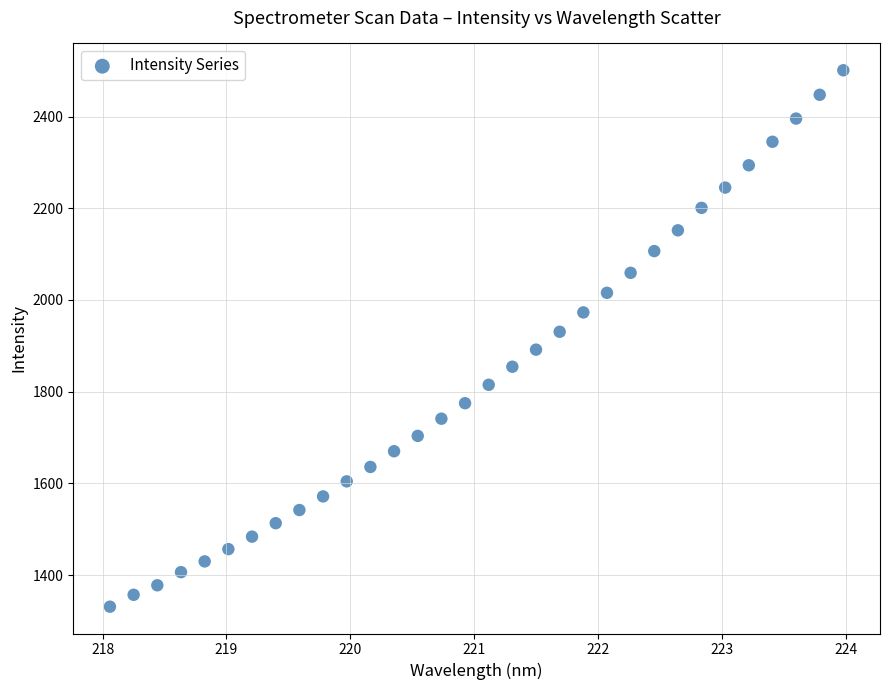

What is the range of Y values (max minus min)?

1169.8